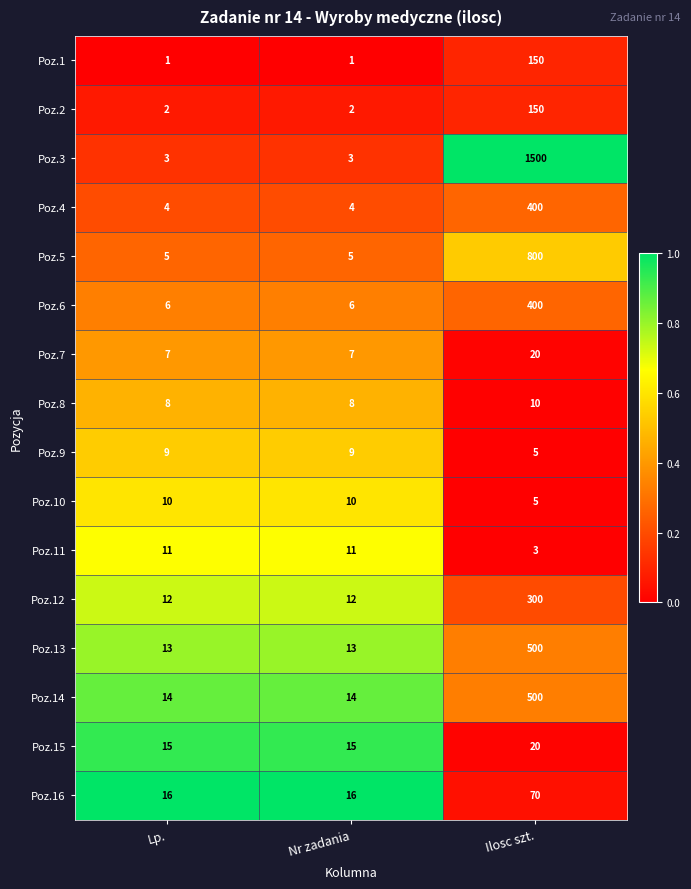

At Lp., list the series in order from smallest to largest.

Poz.1, Poz.2, Poz.3, Poz.4, Poz.5, Poz.6, Poz.7, Poz.8, Poz.9, Poz.10, Poz.11, Poz.12, Poz.13, Poz.14, Poz.15, Poz.16